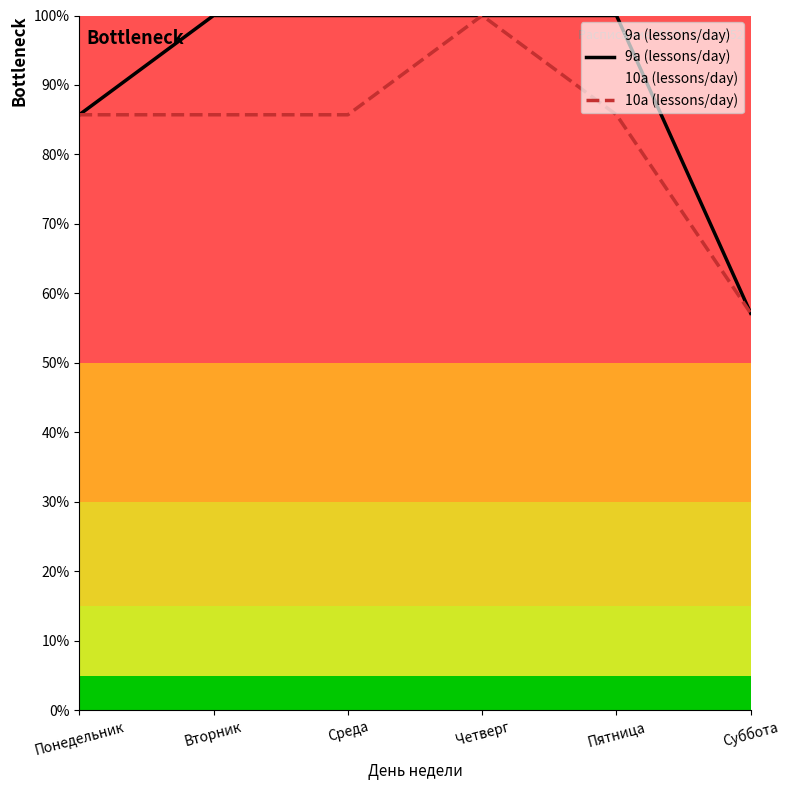

What is the difference between the second highest and minimum values in the 10а (lessons/day) series?

28.6